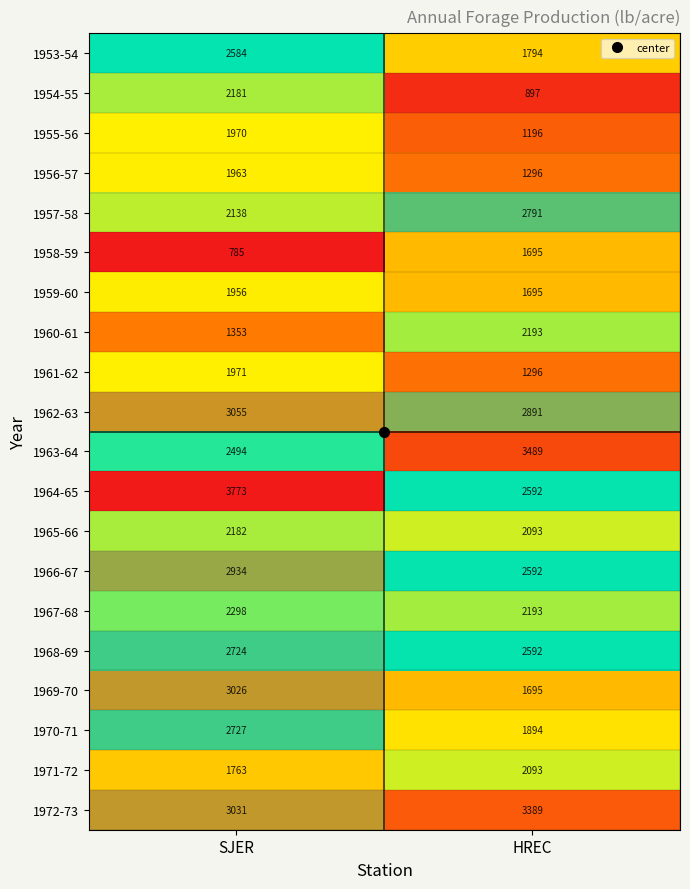

The 1970-71 series shows 1894 at HREC. True or false?

True